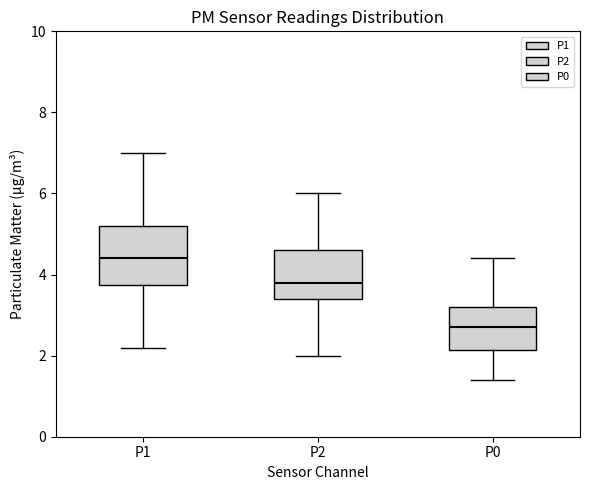

Reading left to right, transcribe this box plot: for each box, give where its median line is, the range the box spans, and where its two whiskers end, as read against the y-axis. The values are not printed on the chart, so give them approximately, as read against the axis.

P1: median 4.4, box 3.8 to 5.2, whiskers 2.2 to 7.0
P2: median 3.8, box 3.4 to 4.6, whiskers 2.0 to 6.0
P0: median 2.8, box 2.2 to 3.2, whiskers 1.4 to 4.4